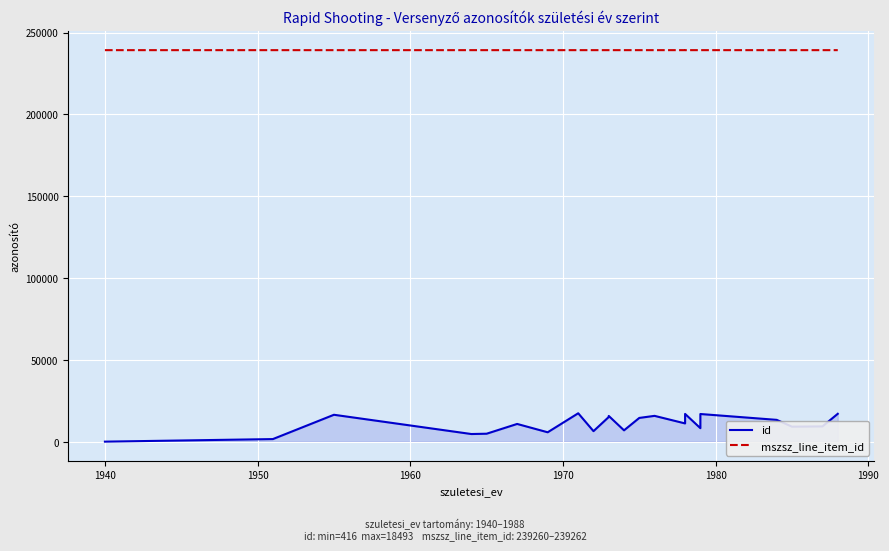

Rank the series by their maximum value, from highest to lowest.

mszsz_line_item_id, id